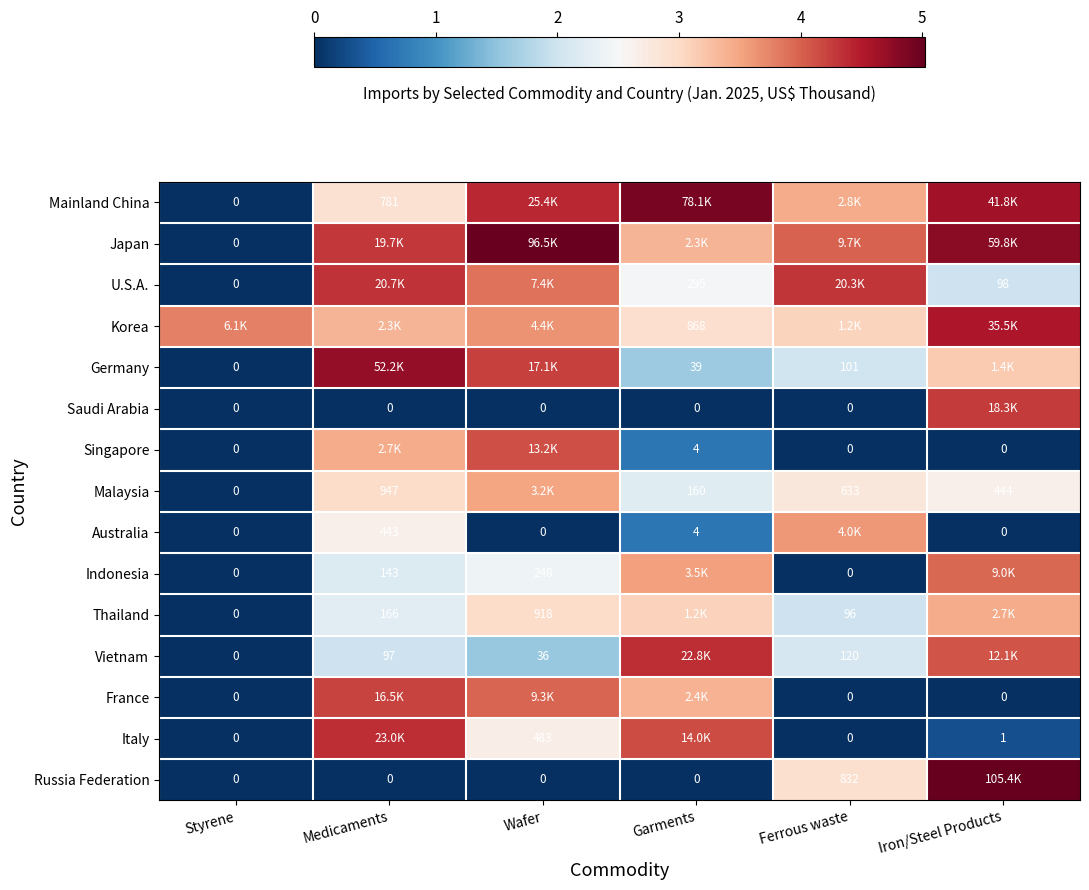

Is the value of Russia Federation at Ferrous waste greater than the value of Vietnam at Styrene?

Yes